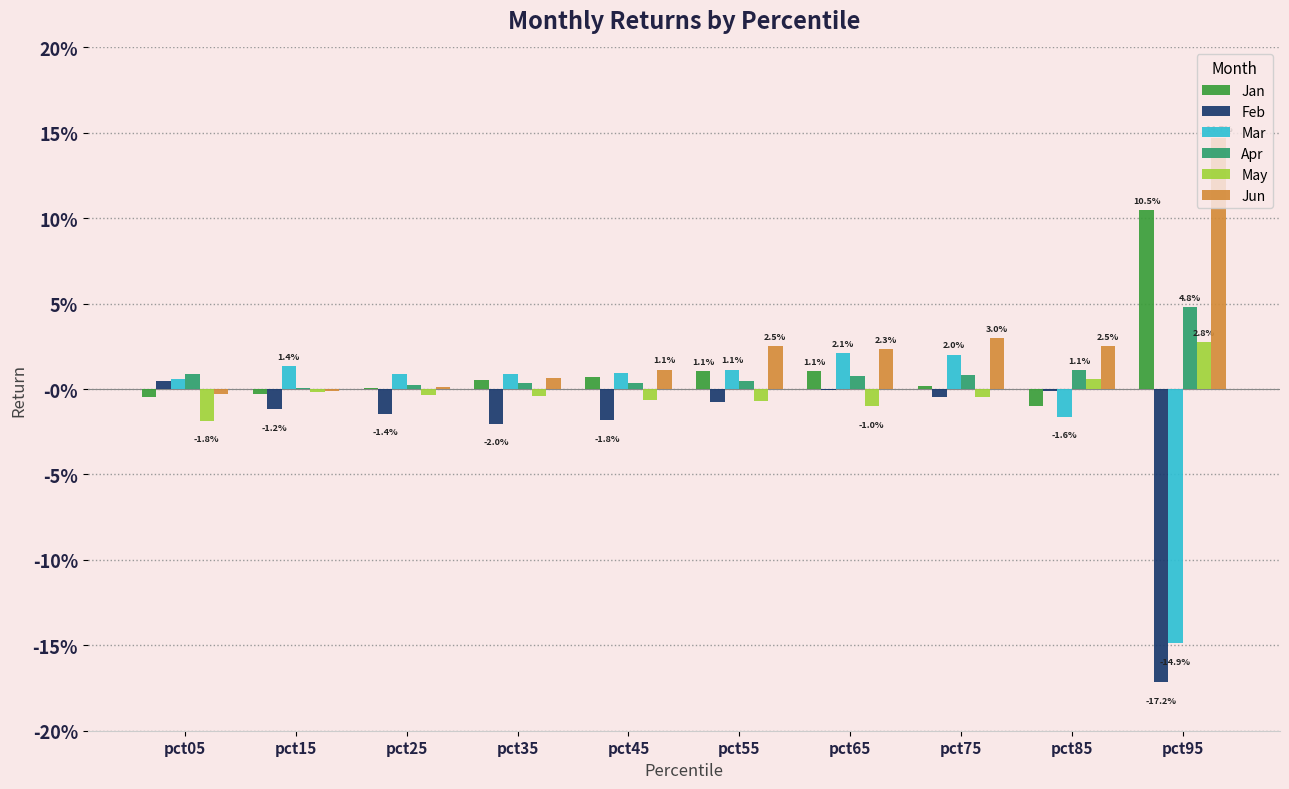

Are the bars horizontal?

No